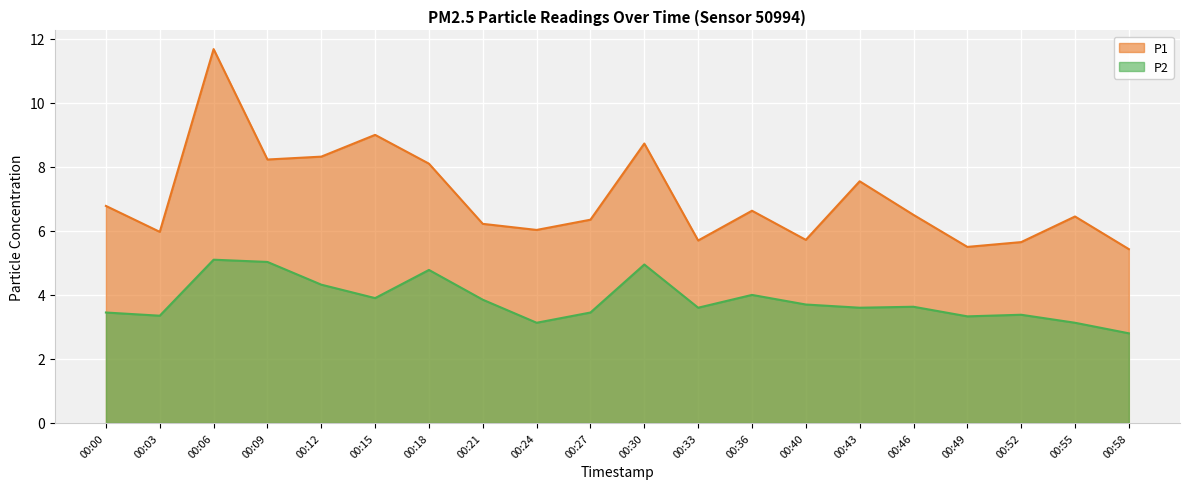

Which has a higher value, 00:00 or 00:58?

00:00